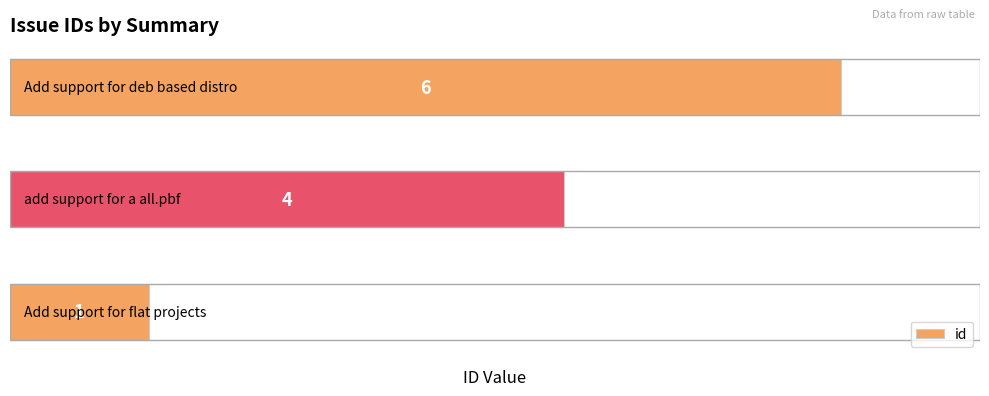

What is the sum of all values?

11